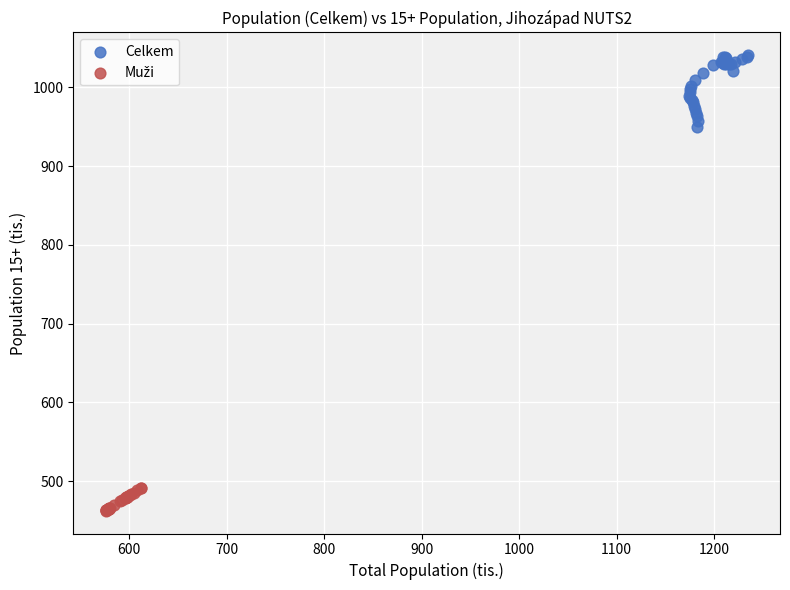

Which series has the widest spread of Y values?

Celkem